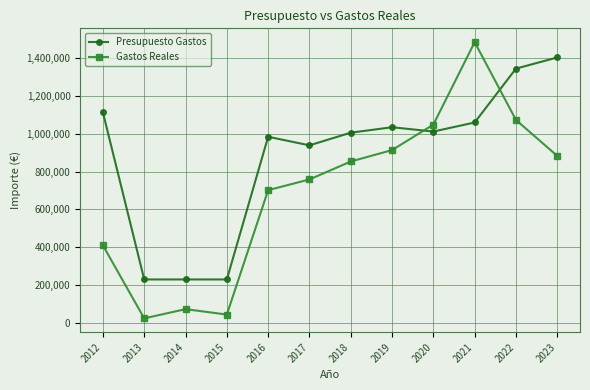

The Presupuesto Gastos series shows 1611030.3 at 2018. True or false?

False